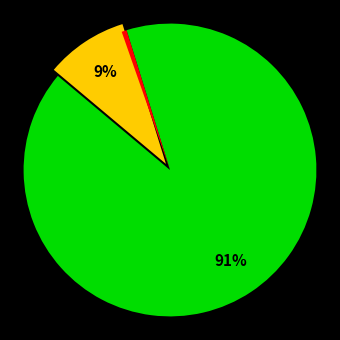

Is there a majority slice in this chart?

Yes